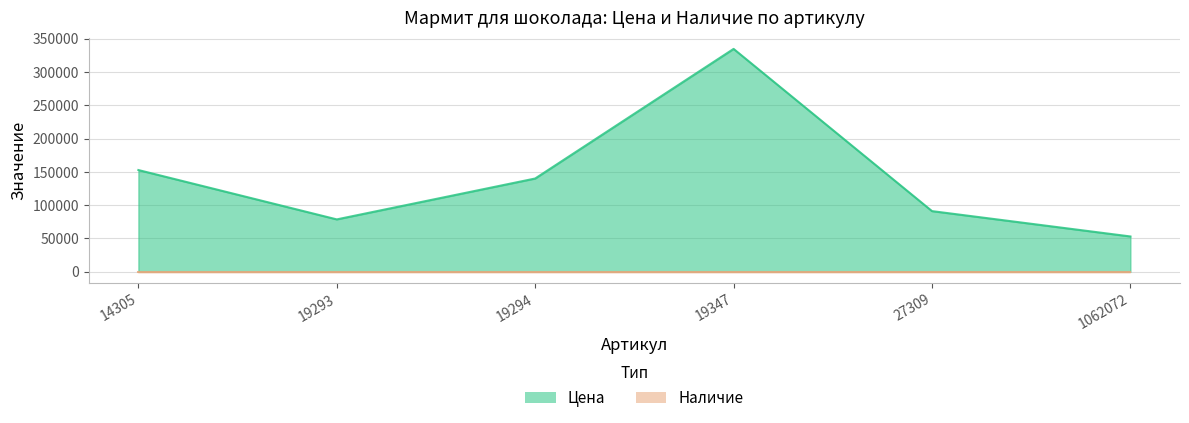

Where is the first local minimum?

19293